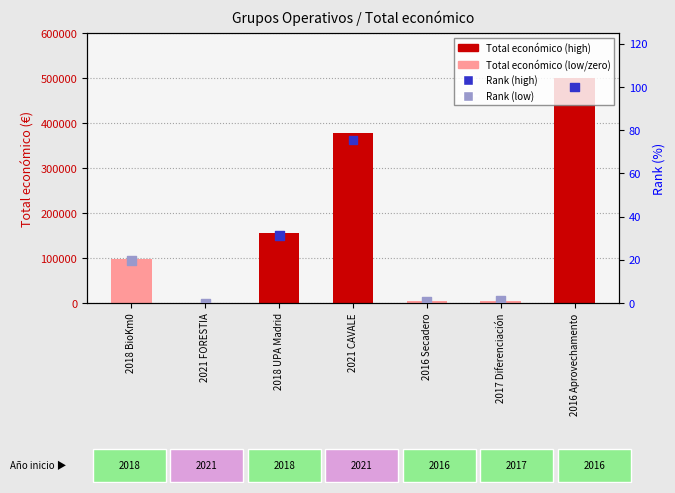

Which series has the largest total across all categories?

Total económico